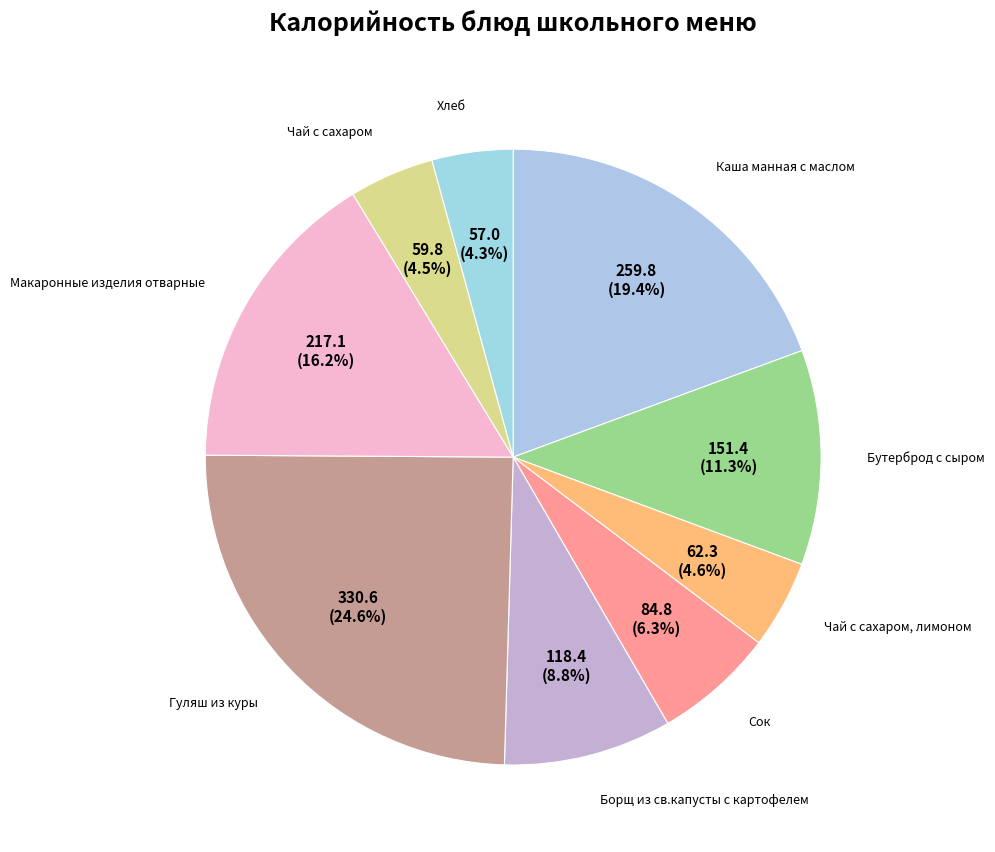

Count the number of slices in the pie.

9